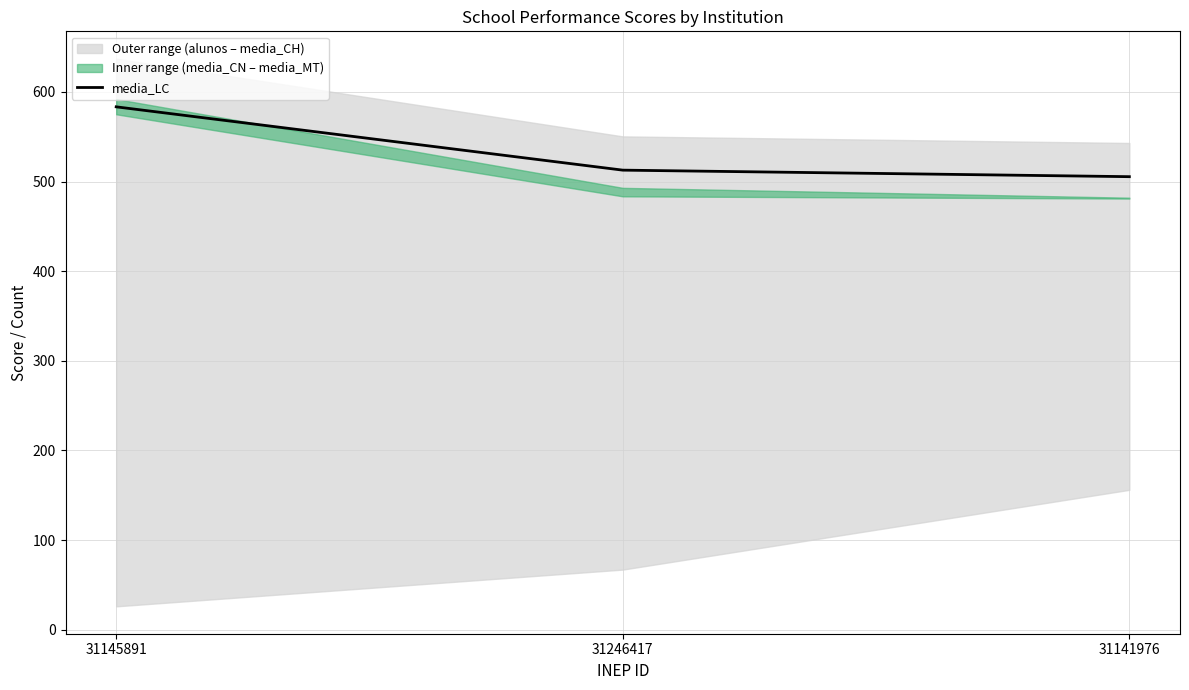

True or false: the data shows 296.0 at 31246417.

False